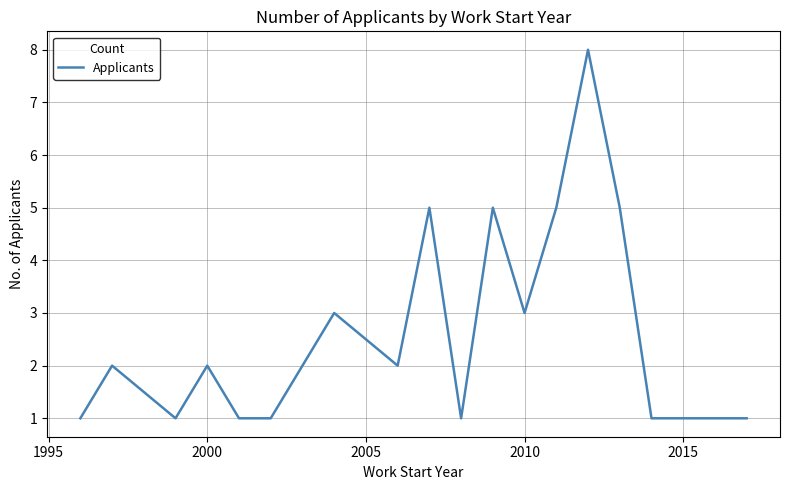

What is the maximum value shown in the chart?

8